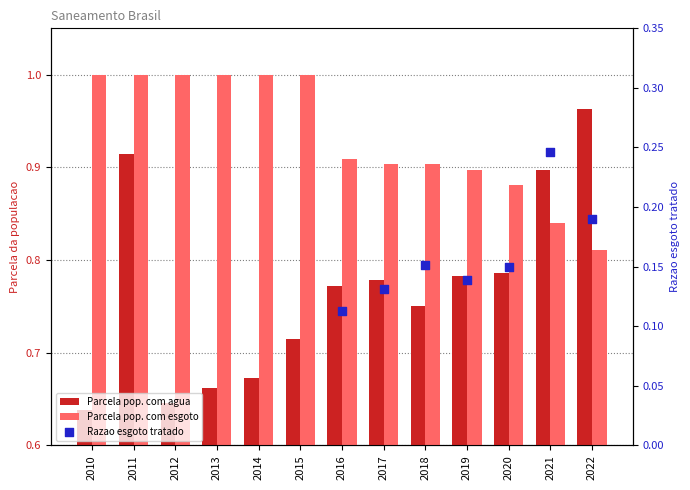

Is the value of Parcela pop. com agua at 2014 greater than the value of Parcela pop. com esgoto at 2014?

No